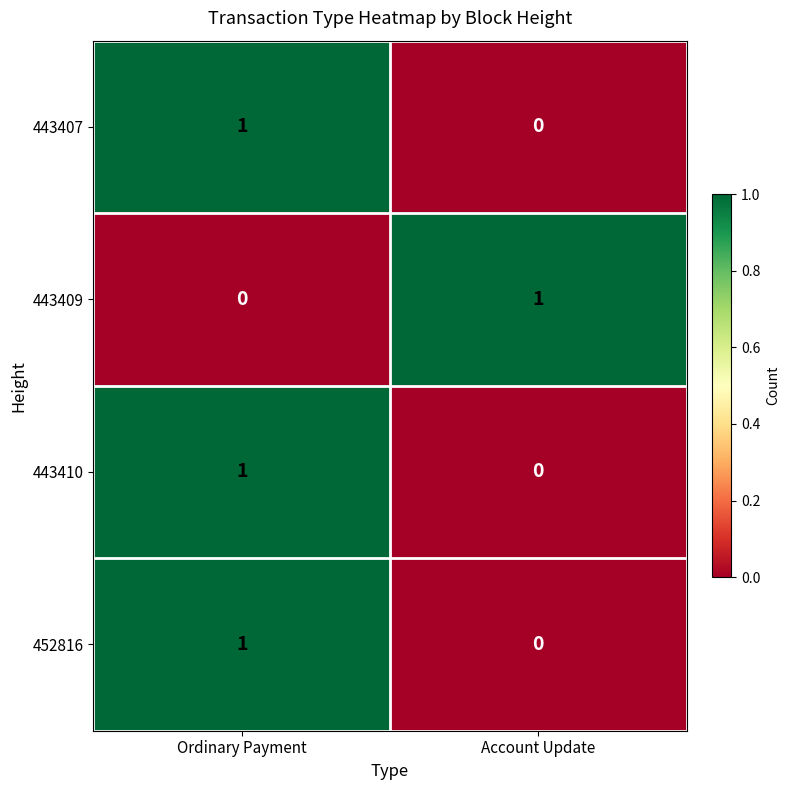

At which category is the sum across all series the highest?

Ordinary Payment